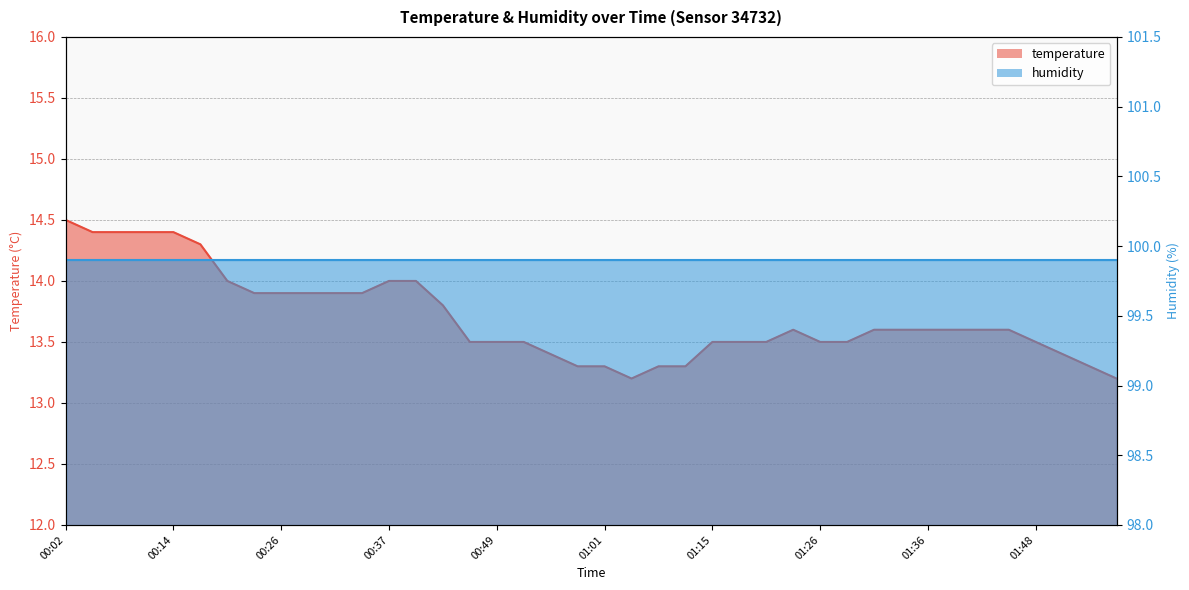

Rank the categories by value from highest to lowest.

00:02, 00:05, 00:08, 00:11, 00:14, 00:17, 00:20, 00:37, 00:40, 00:23, 00:26, 00:29, 00:31, 00:34, 00:43, 01:23, 01:31, 01:34, 01:36, 01:39, 01:42, 01:45, 00:45, 00:49, 00:52, 01:15, 01:18, 01:20, 01:26, 01:29, 01:48, 00:55, 01:51, 00:58, 01:01, 01:07, 01:11, 01:54, 01:04, 01:56